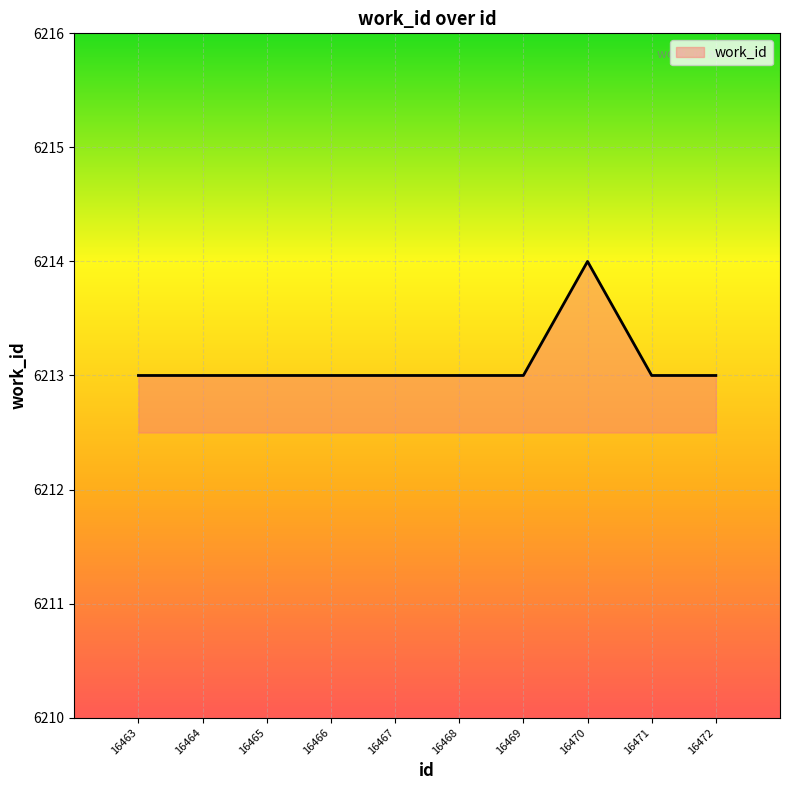

What is the maximum value shown in the chart?

6214